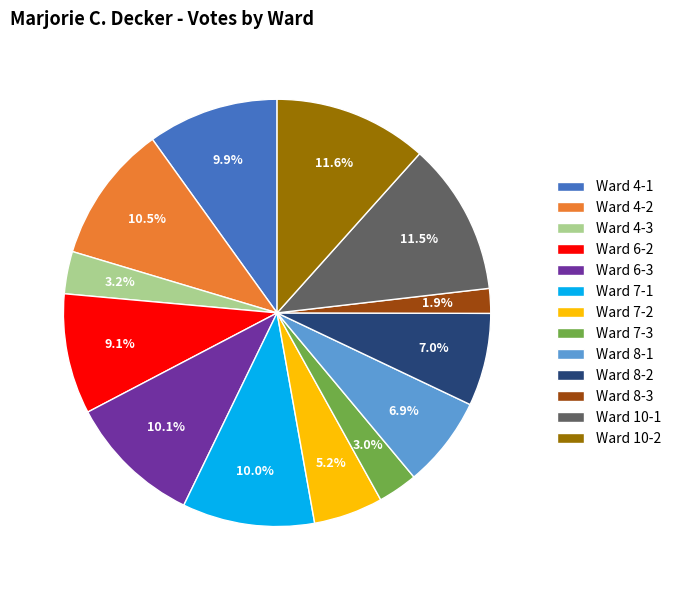

Between Ward 4-1 and Ward 8-2, which is larger?

Ward 4-1